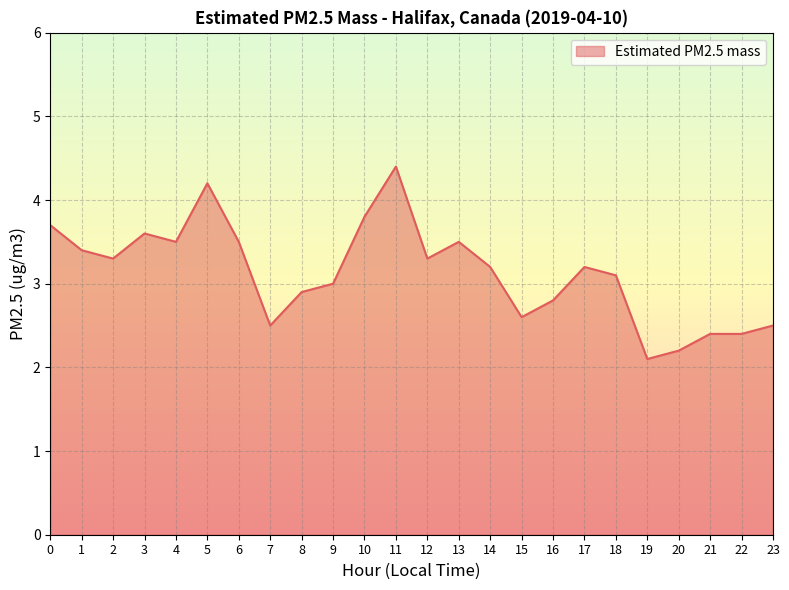

Is it true that the value at 2 is 3.3?

True